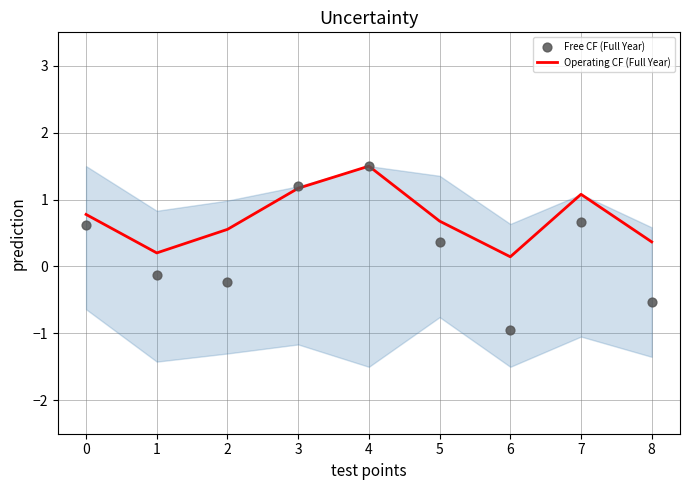

Is the value of Operating CF (Full Year) at 1 greater than the value of Free CF (Full Year) at 6?

Yes